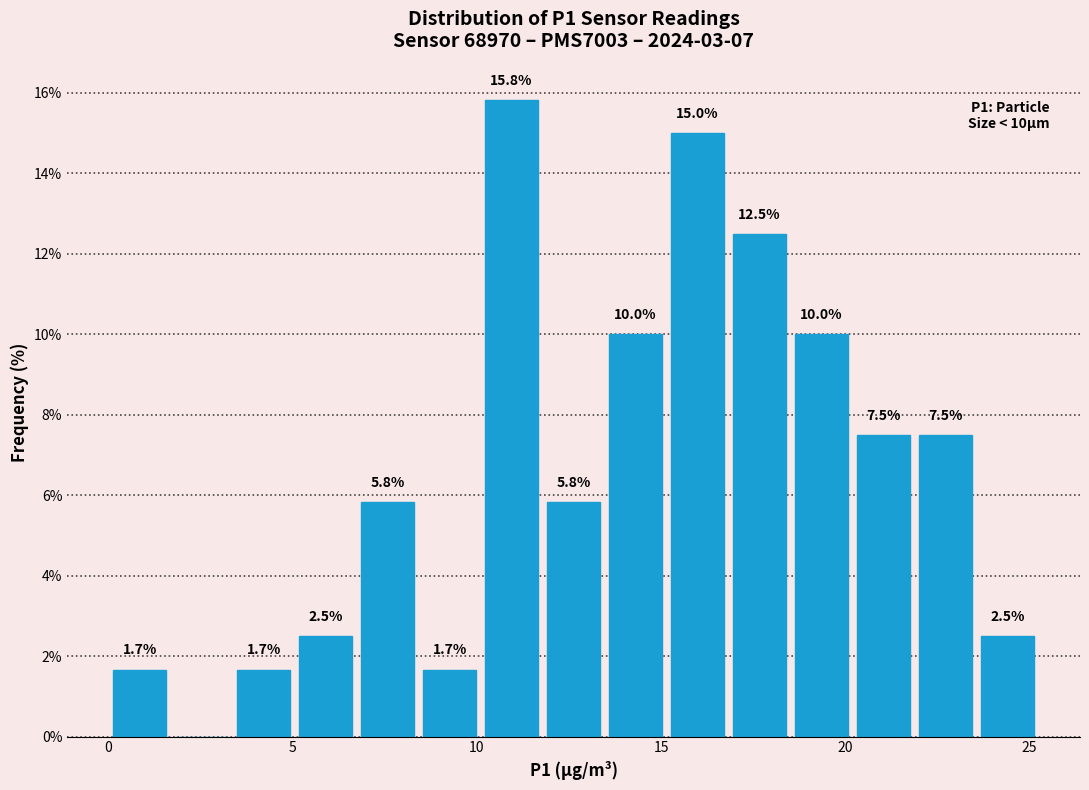

Around what value on the x-axis is the tallest bar? Give the approximate position of its centre, as read against the axis.

11.0